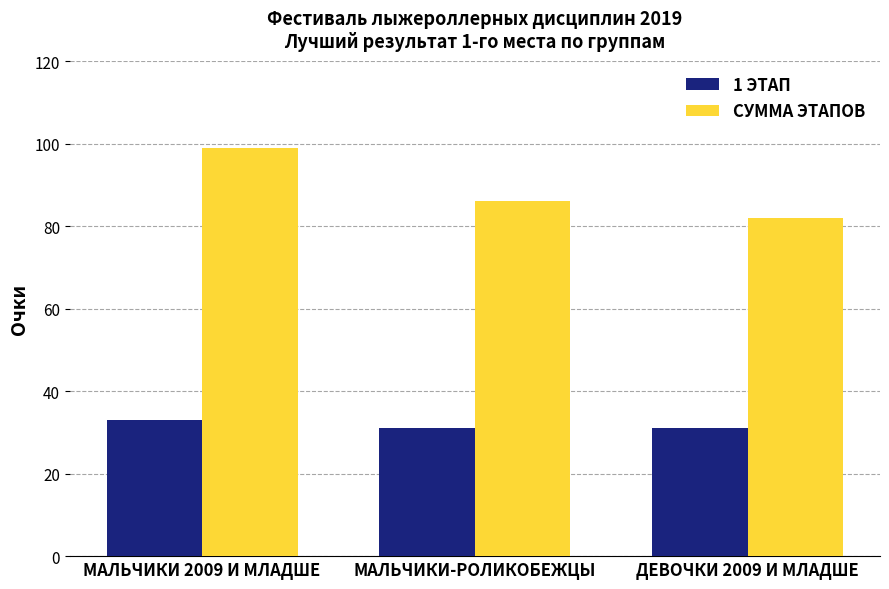

How many groups of bars are there?

3